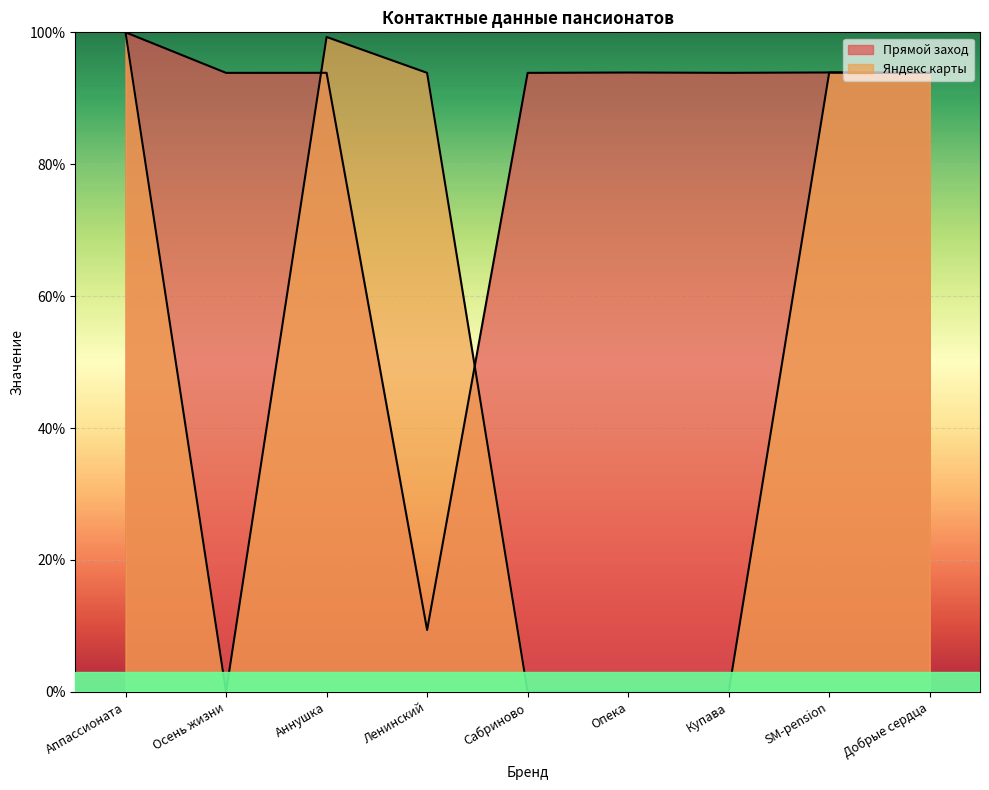

What is the label of the 8th point from the left?

SM-pension